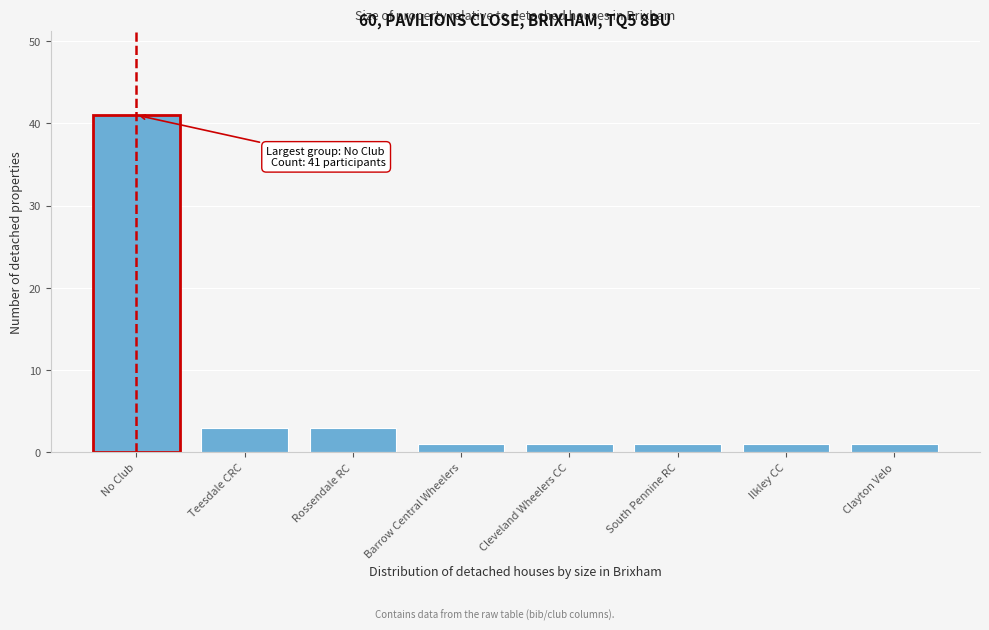

Reading left to right, transcribe all the data shown in this chart.

No Club=41	Teesdale CRC=3	Rossendale RC=3	Barrow Central Wheelers=1	Cleveland Wheelers CC=1	South Pennine RC=1	Ilkley CC=1	Clayton Velo=1